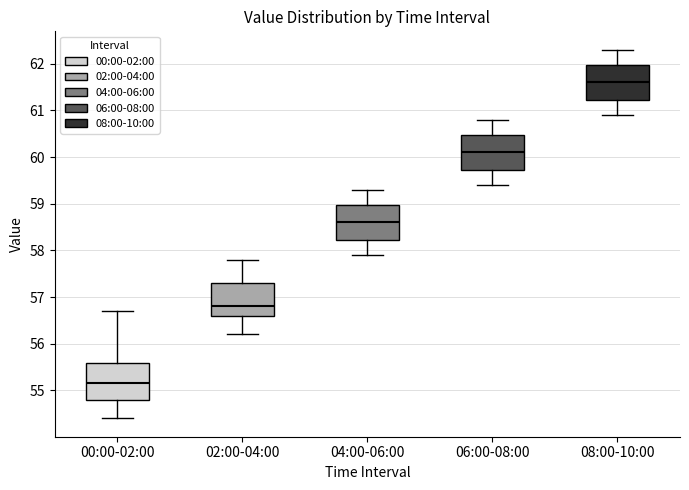

Which box has the lowest median line?

00:00-02:00